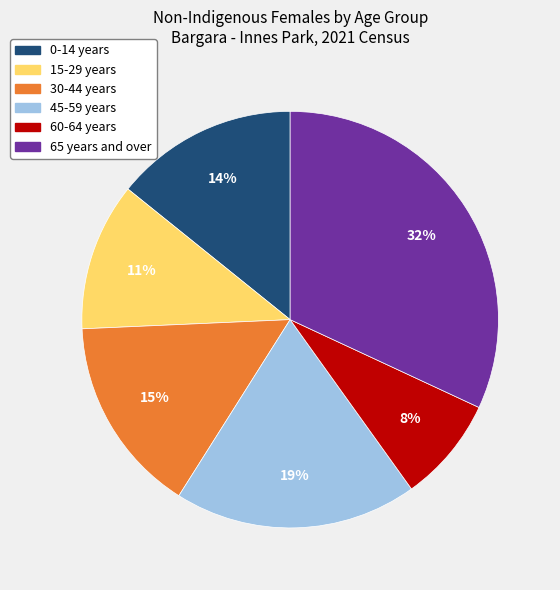

Is there a majority slice in this chart?

No